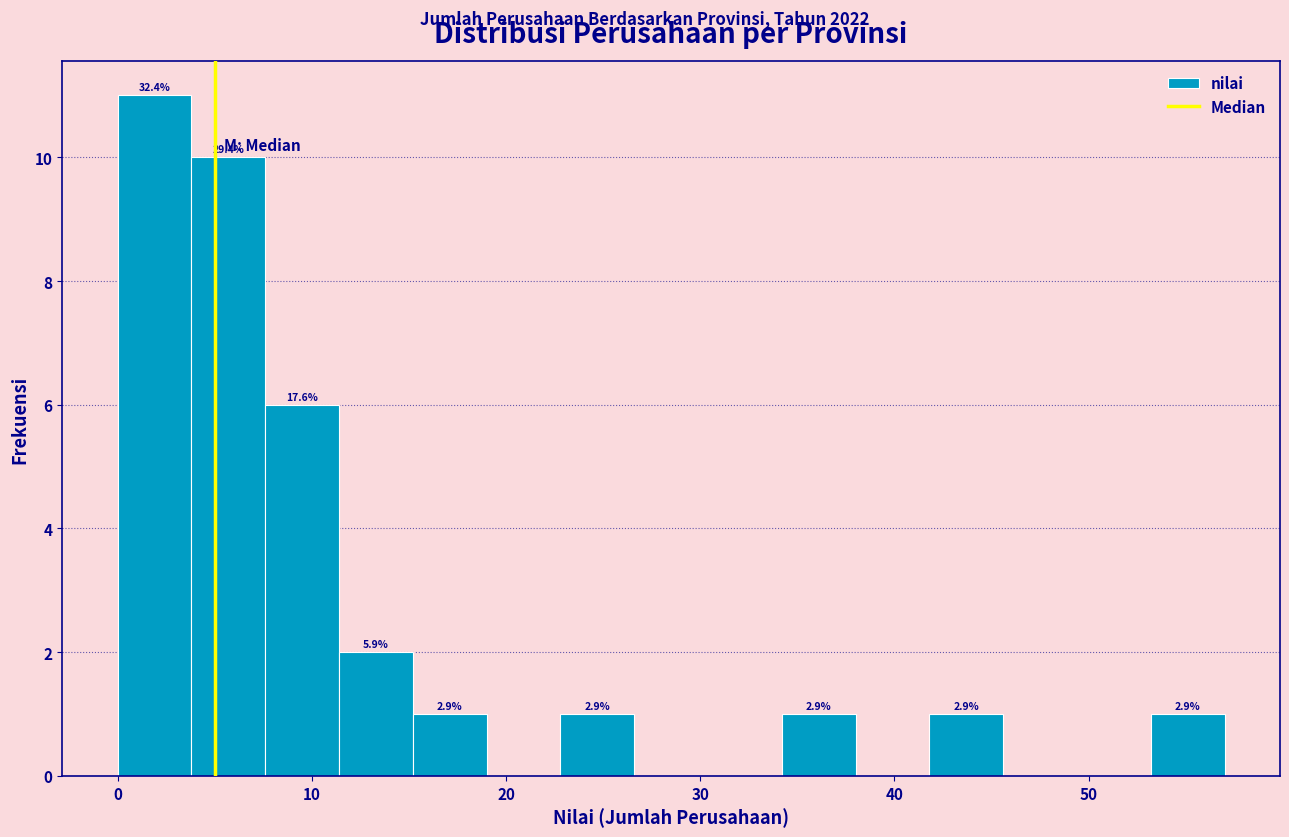

Read against the x-axis, roughly where is the centre of the tallest bar?

2